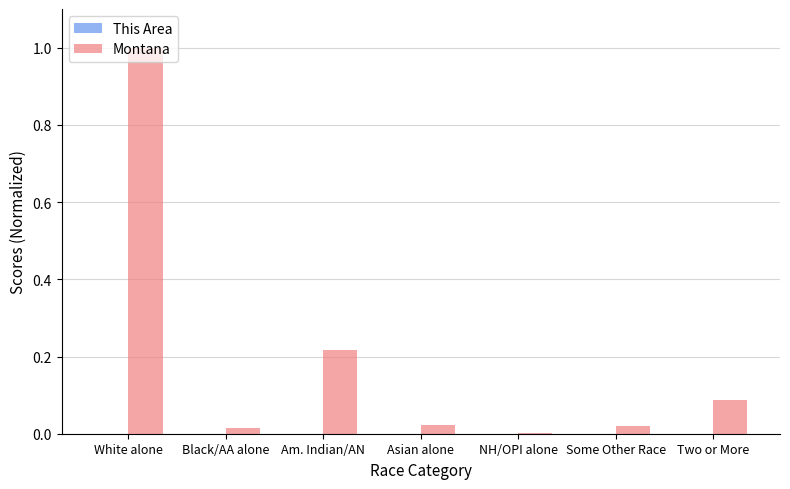

What is the sum of all Montana values?

1.4